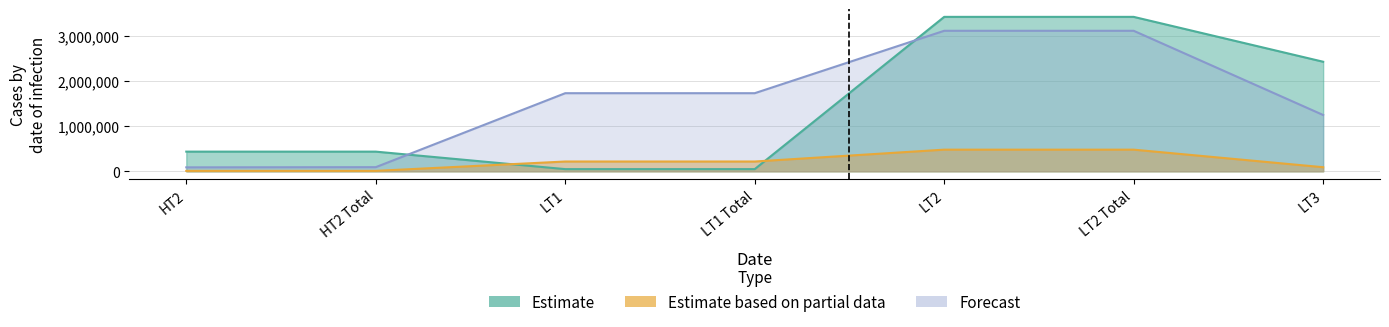

Does the chart have visible grid lines?

Yes